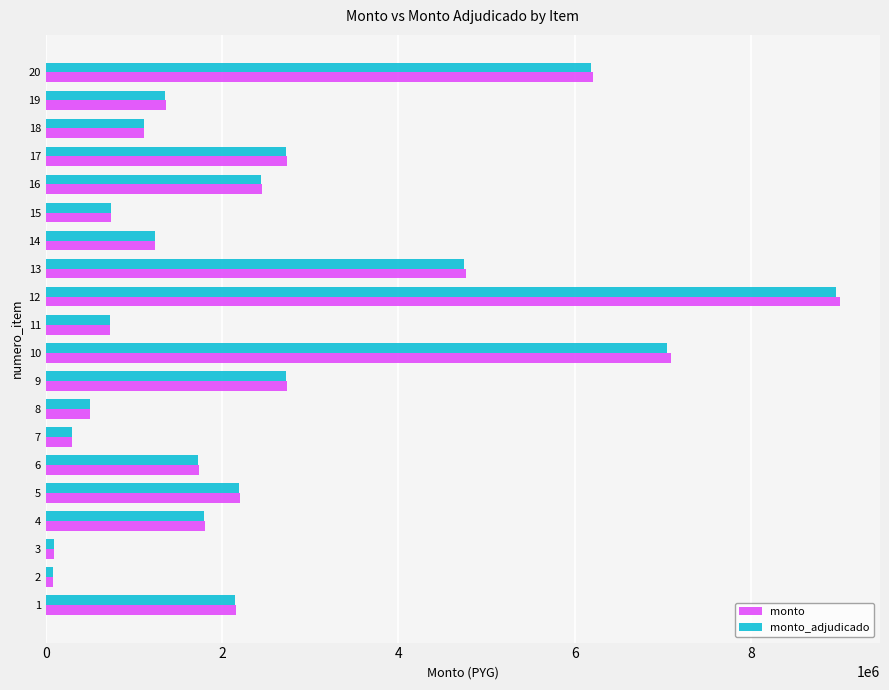

Is the value of monto at 19 greater than the value of monto_adjudicado at 12?

No